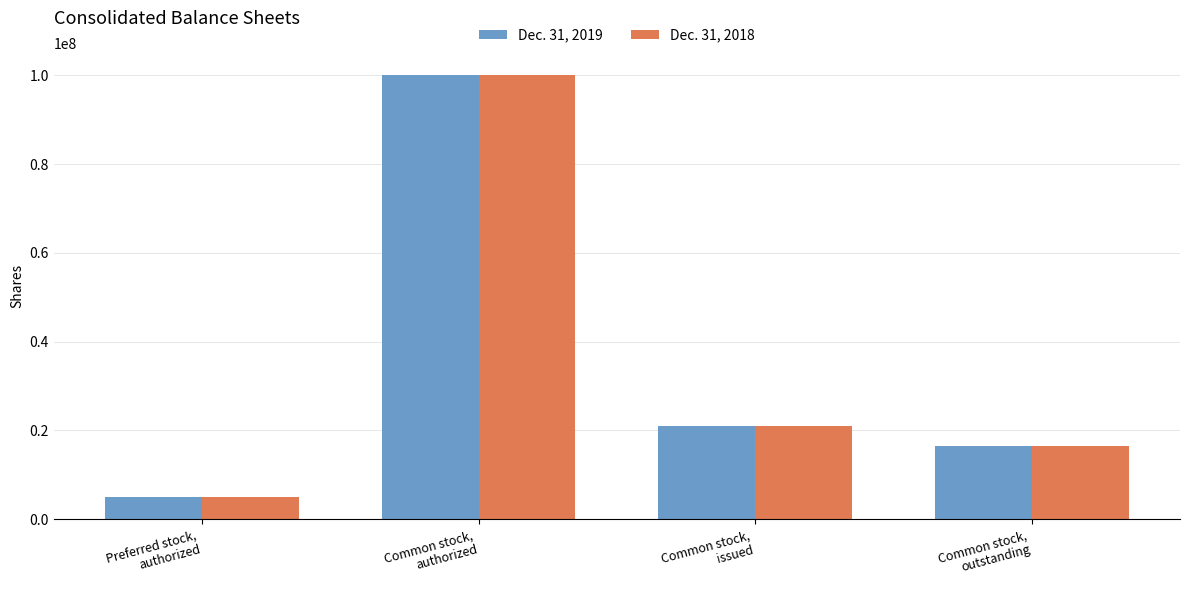

Which category has the highest value in the Dec. 31, 2018 series?

Common stock,
authorized